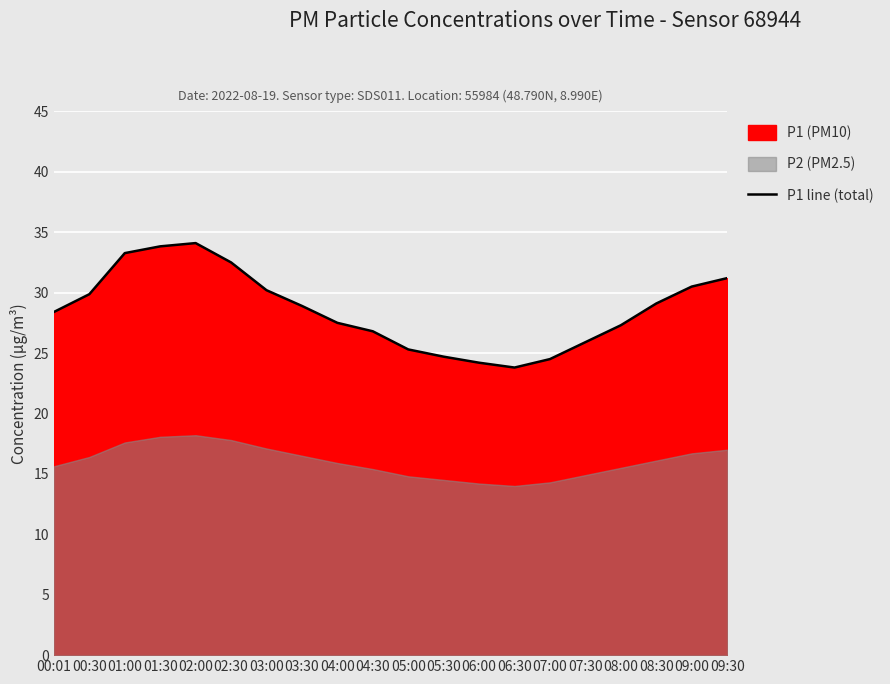

The chart shows a value of 23.8 at 06:30. True or false?

True